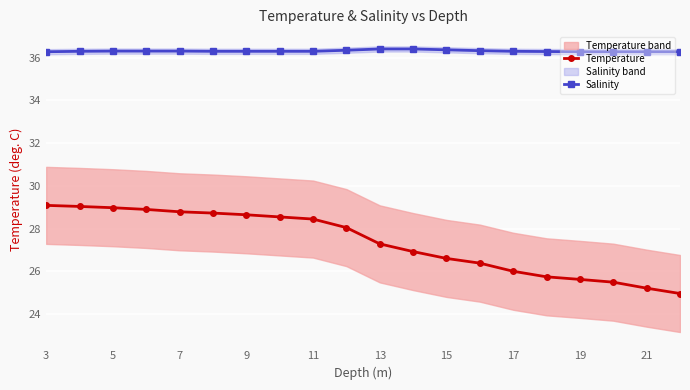

What is the maximum value for Salinity?

36.4